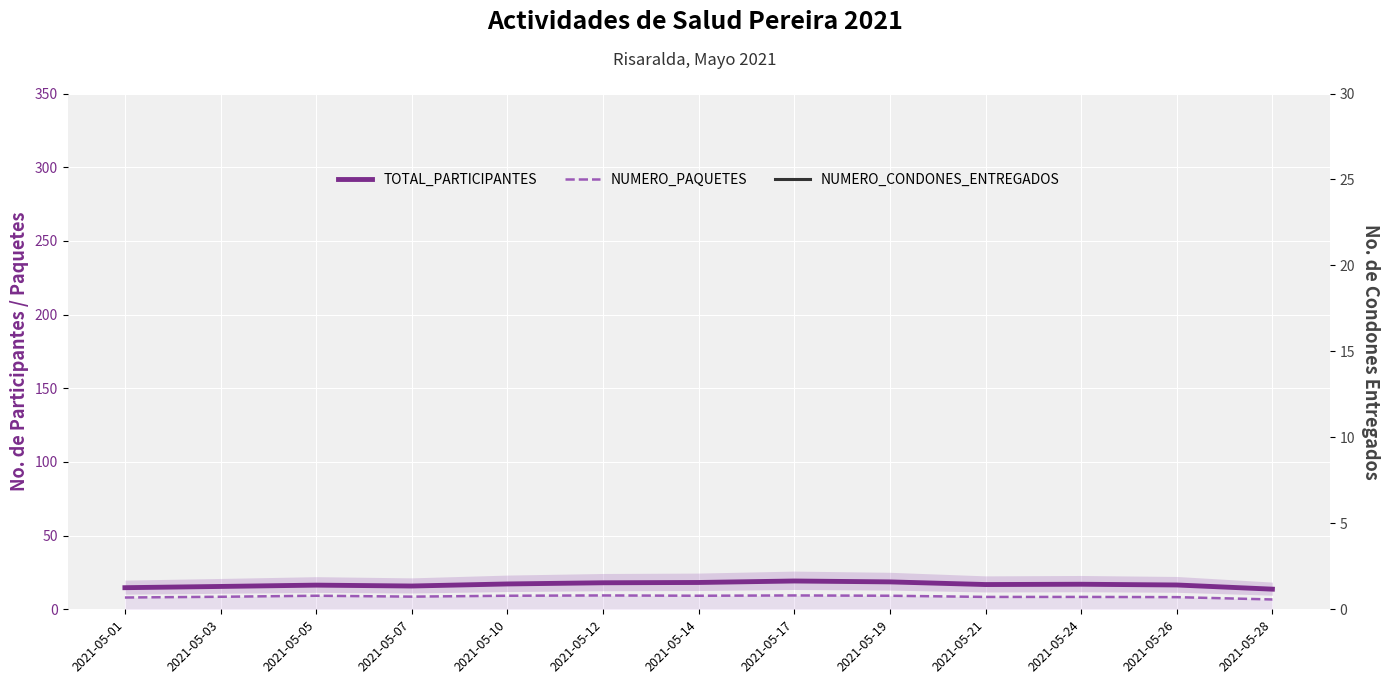

Is the value of NUMERO_CONDONES_ENTREGADOS at 2021-05-05 greater than the value of TOTAL_PARTICIPANTES at 2021-05-05?

Yes